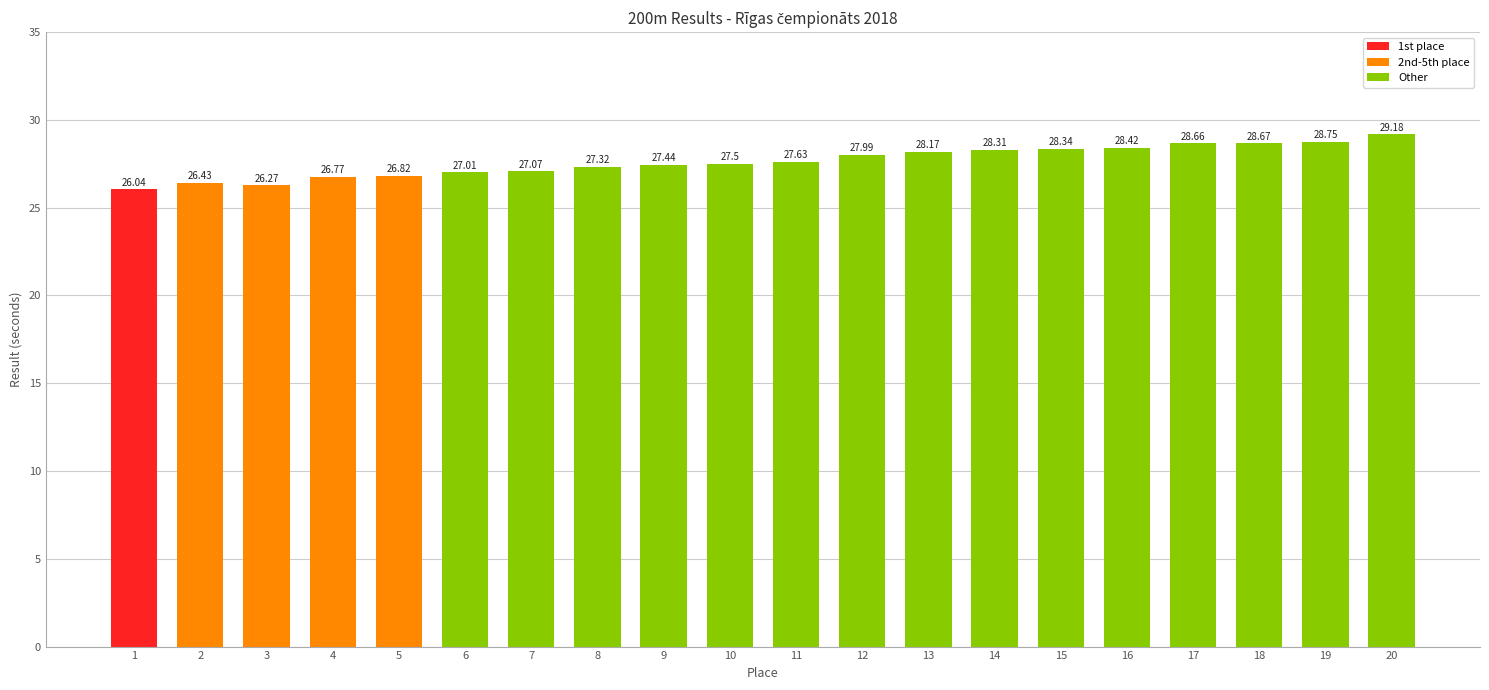

What is the maximum value shown in the chart?

29.2